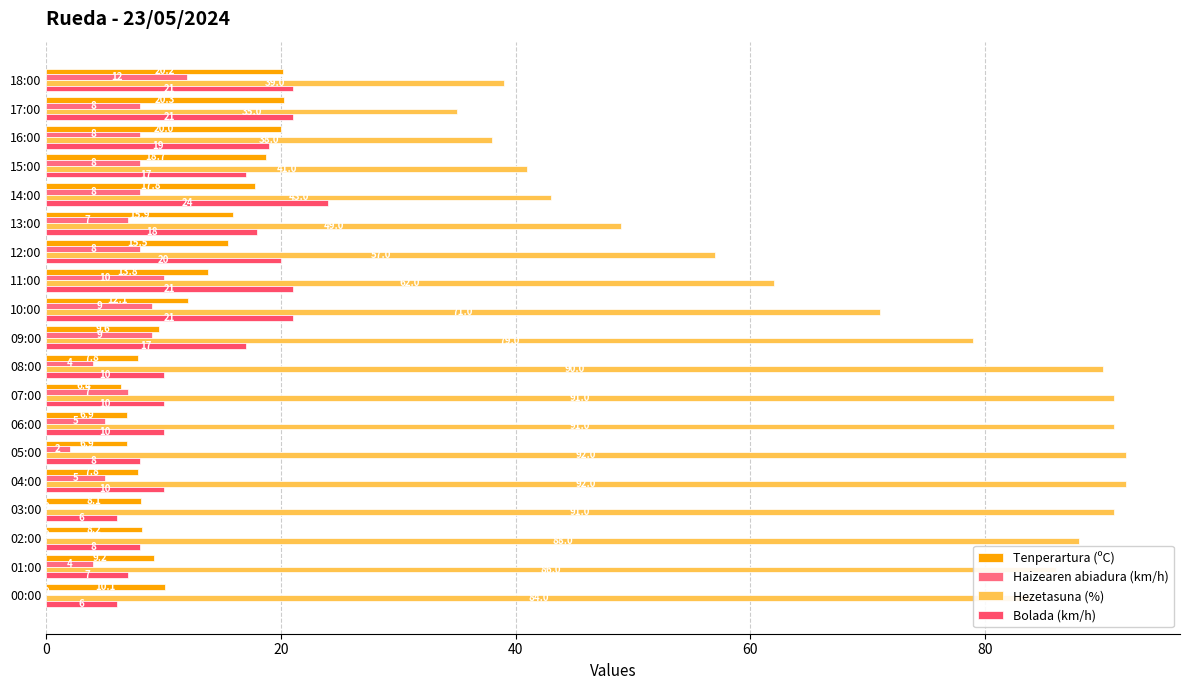

Rank the series by their maximum value, from highest to lowest.

Hezetasuna (%), Bolada (km/h), Tenperartura (ºC), Haizearen abiadura (km/h)